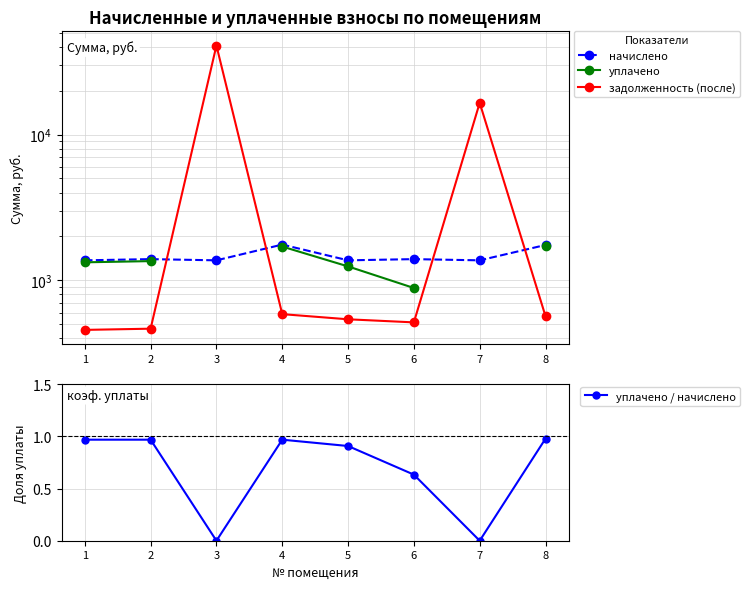

What is the value of the уплачено / начислено point at the 4th from the left?

1.0